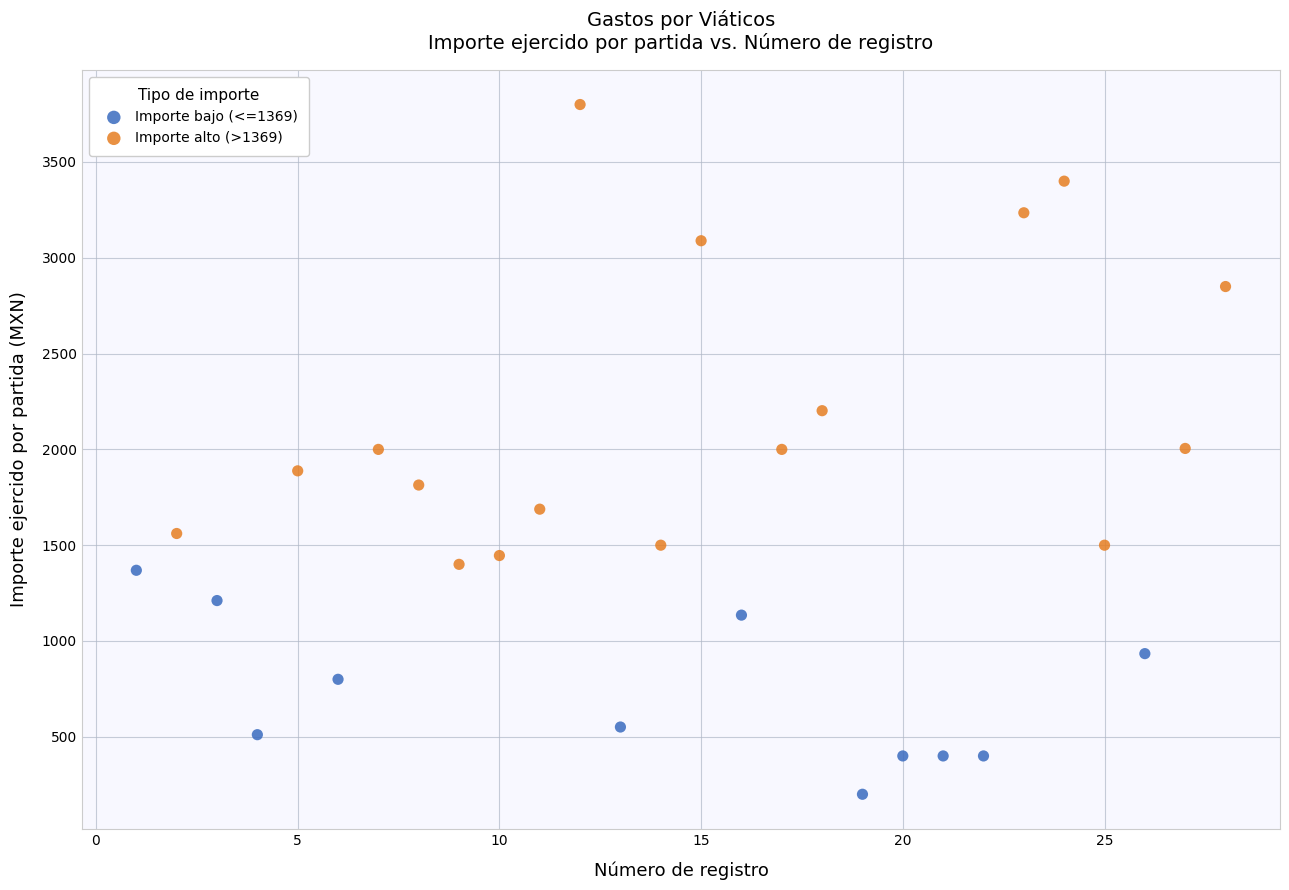

Which series contains the lowest Y value?

Importe bajo (<=1369)